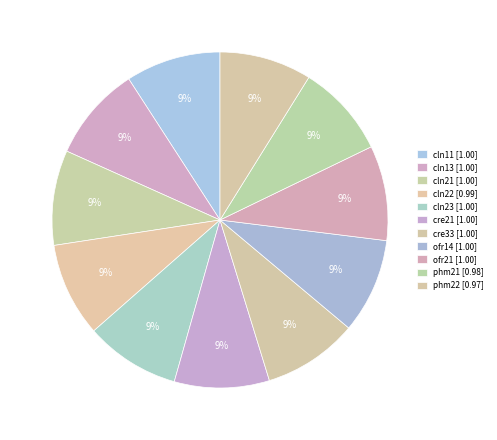

Which has a higher value, cre33 or ofr21?

cre33